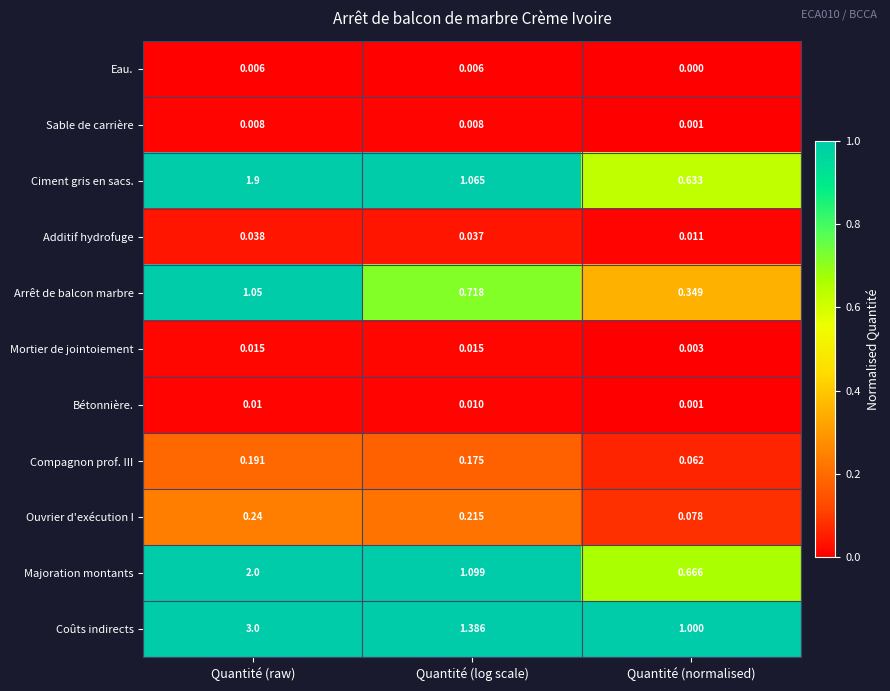

Where is Coûts indirects nearest to the value 2?

Quantité (log scale)